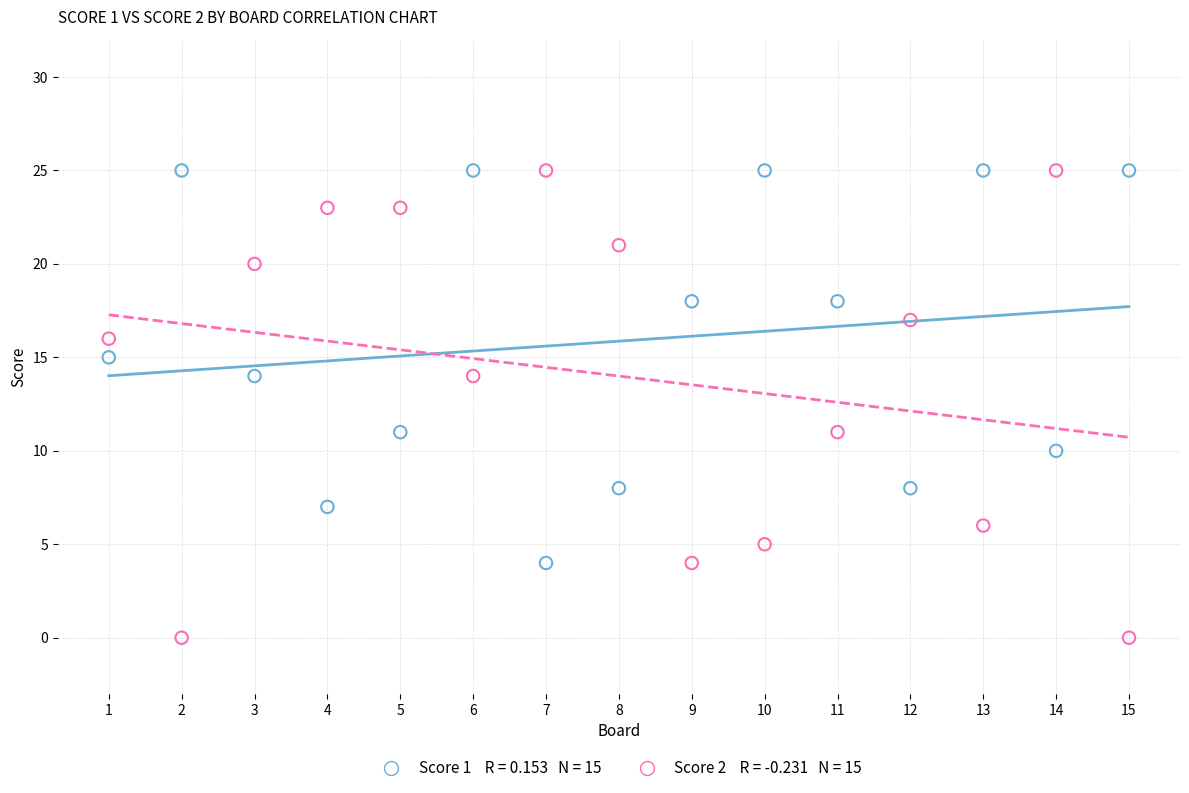

Across all data points, what is the range of Y values (max minus min)?

25